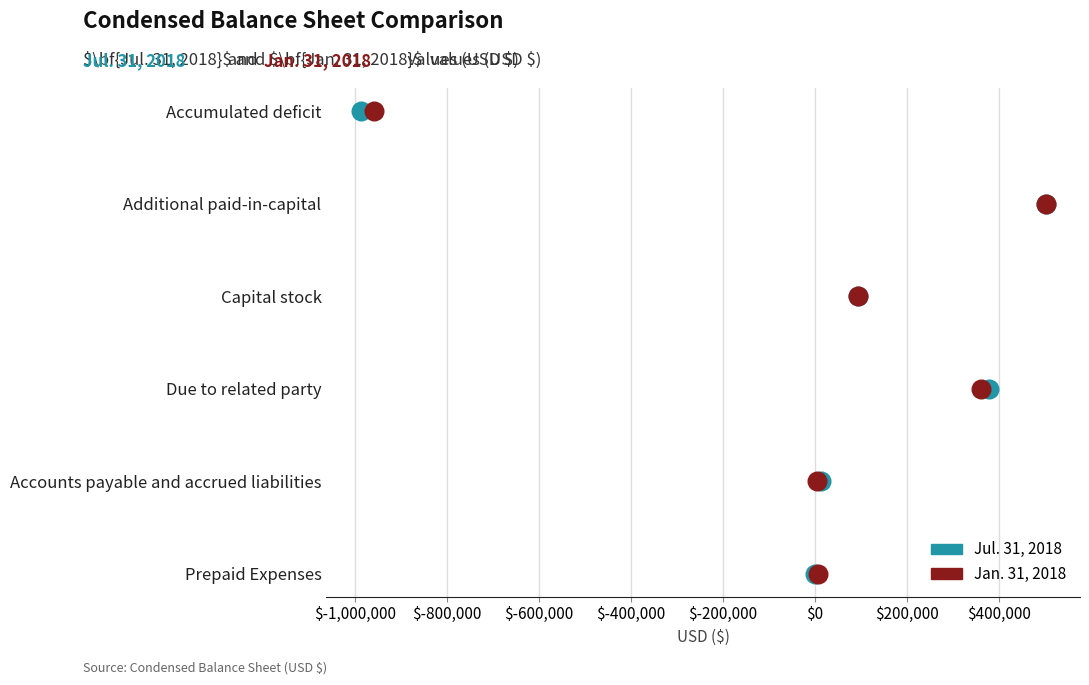

What are all the series names shown in the legend?

Jul. 31, 2018, Jan. 31, 2018